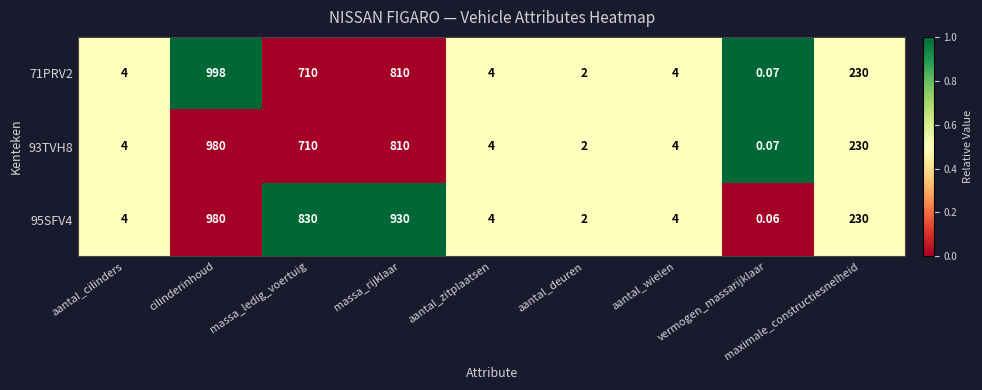

At which category is the sum across all series the highest?

cilinderinhoud